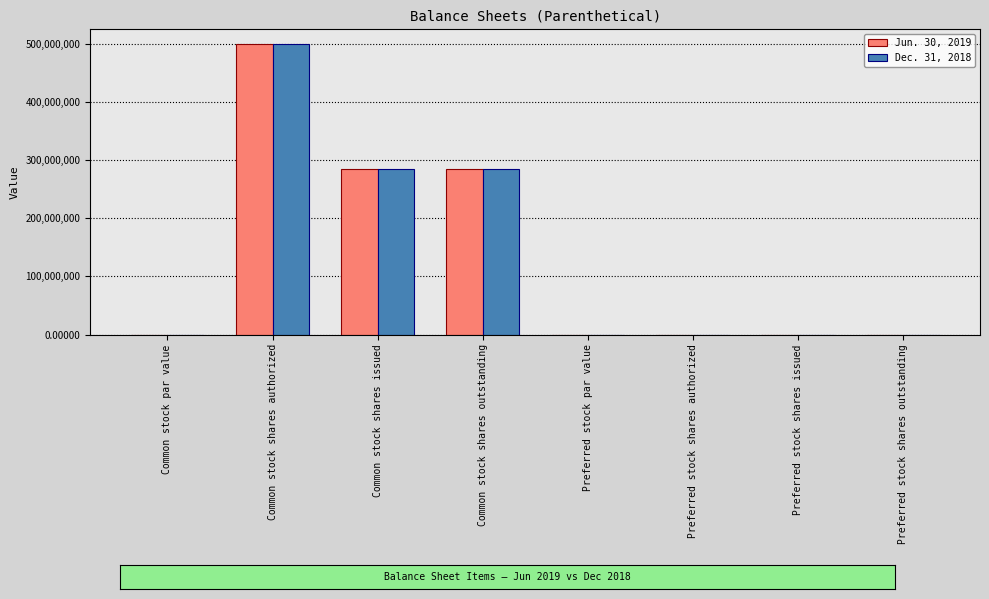

Which category has the highest value in the Jun. 30, 2019 series?

Common stock shares authorized